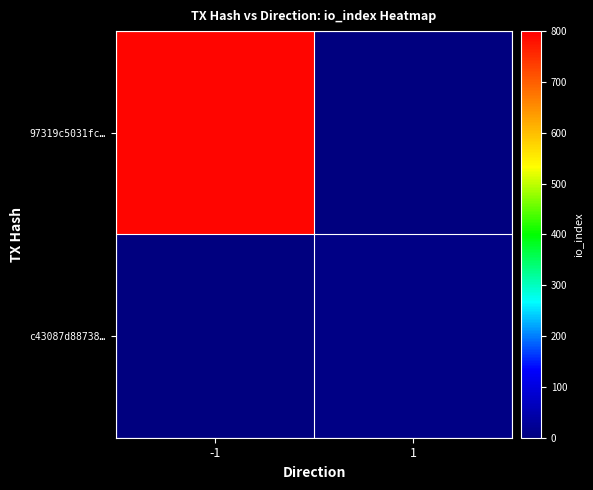

Which has a higher value, -1 or 1?

-1